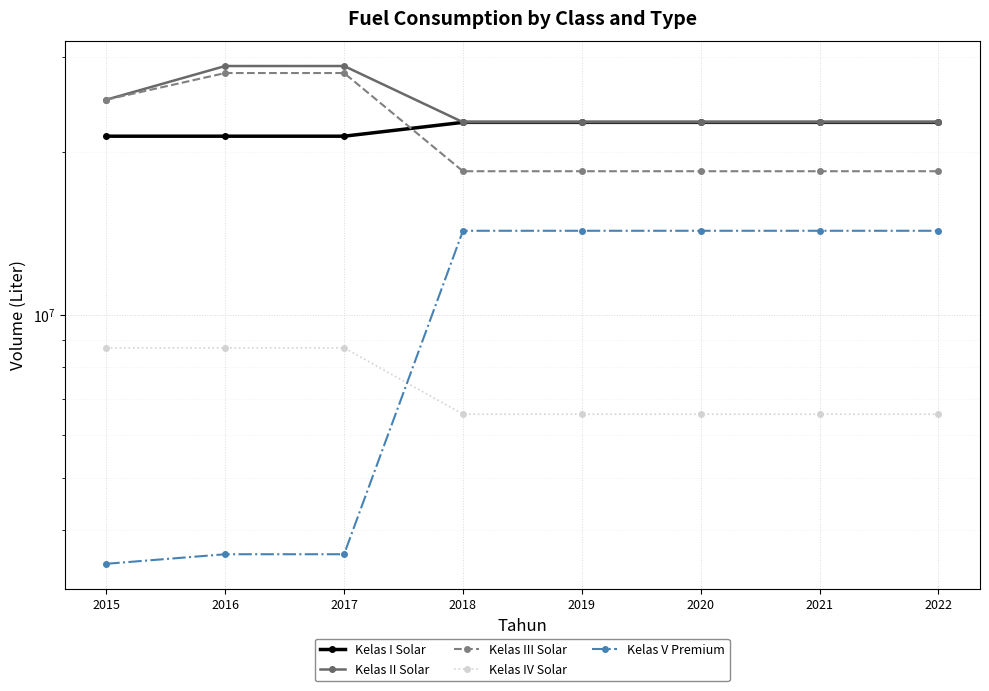

Is the value of Kelas V Premium at 2017 greater than the value of Kelas I Solar at 2016?

No